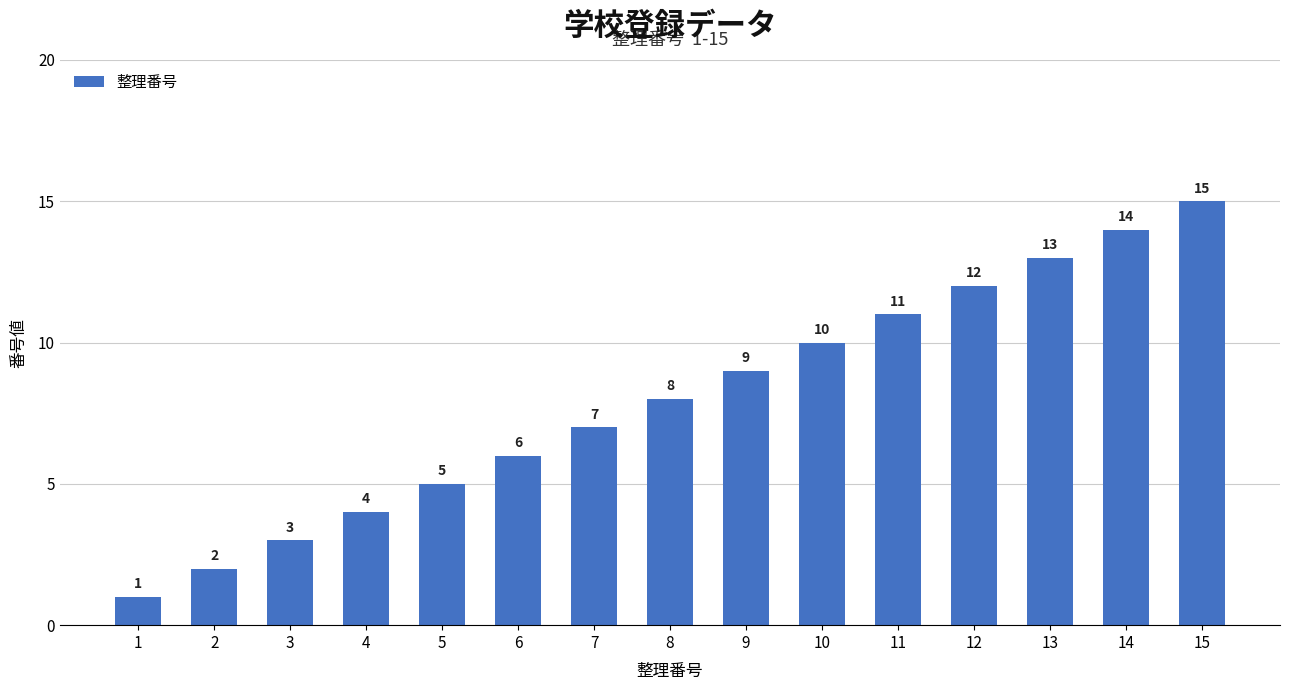

Reading left to right, transcribe all the data shown in this chart.

1	2	3	4	5	6	7	8	9	10	11	12	13	14	15